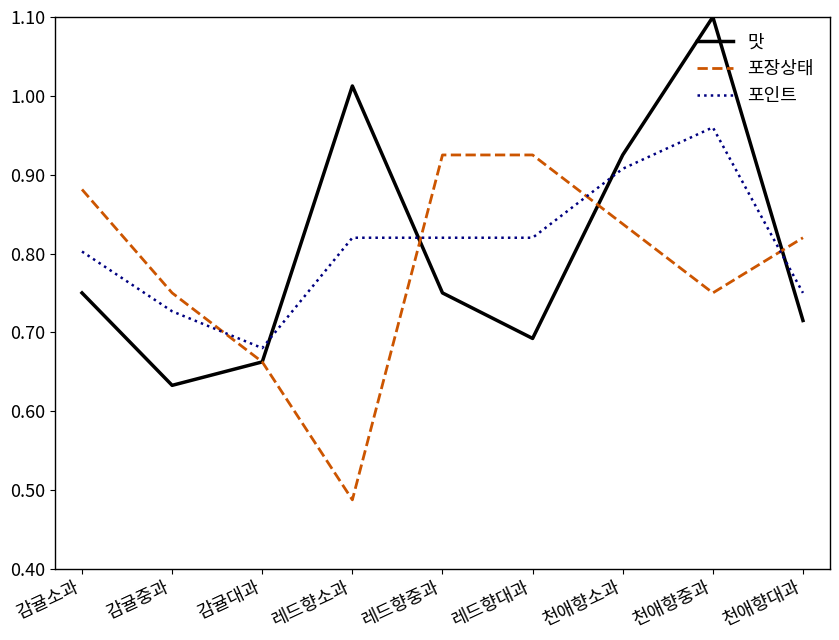

At how many categories does at least one series exceed 1?

2